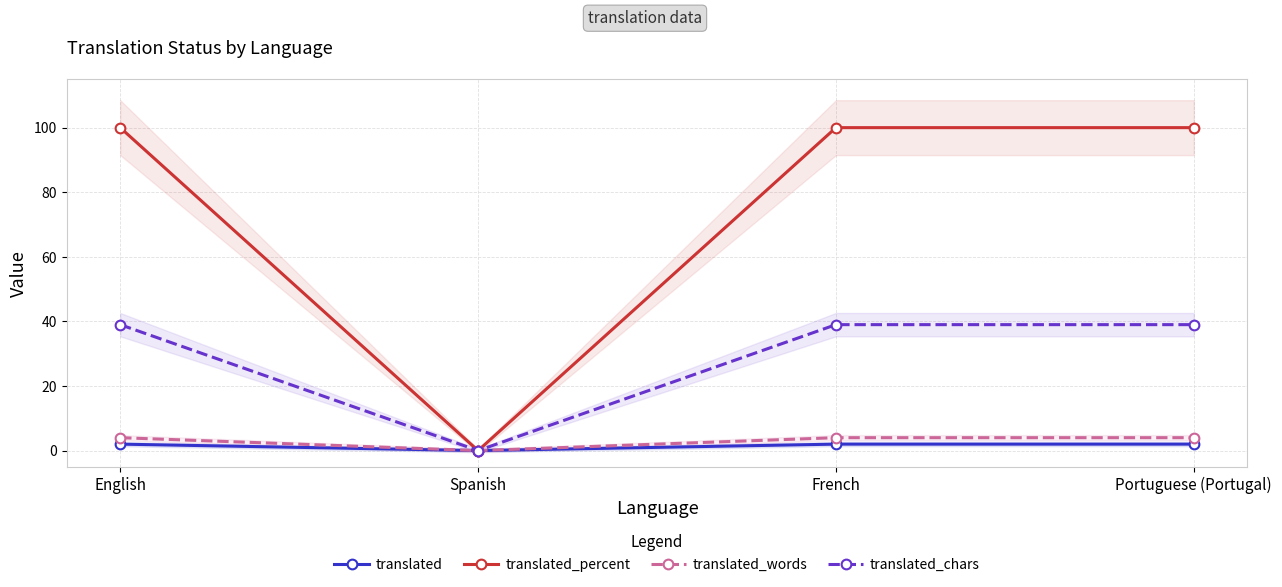

Between English and French, which series saw the biggest shift?

translated